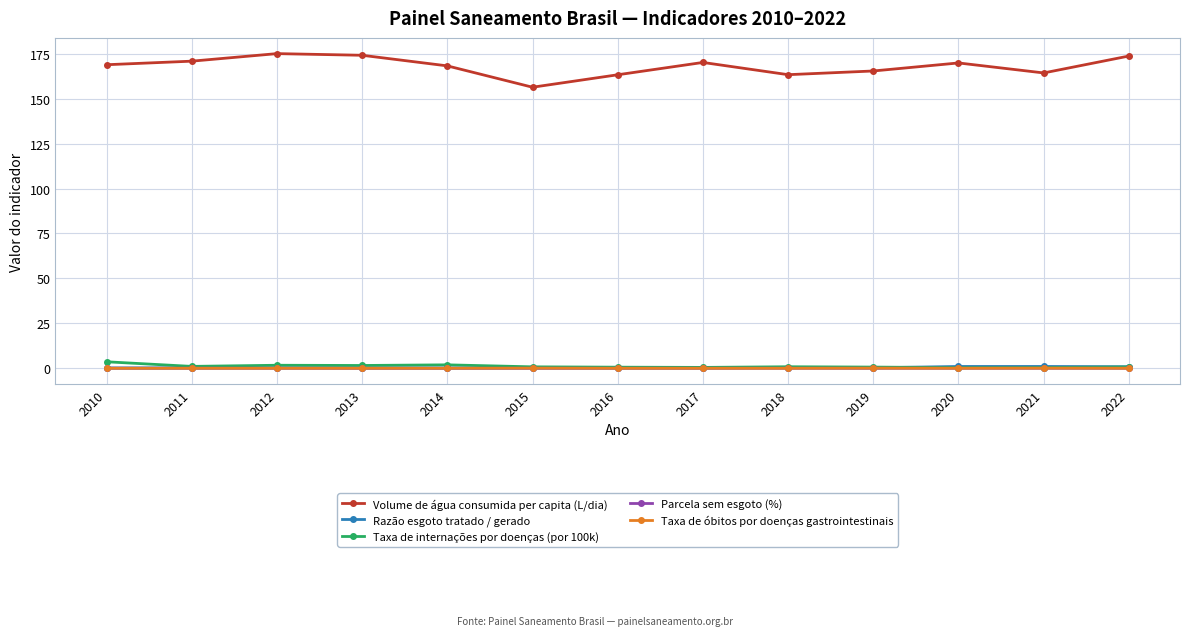

What is the total value across all series at 2017?

170.9